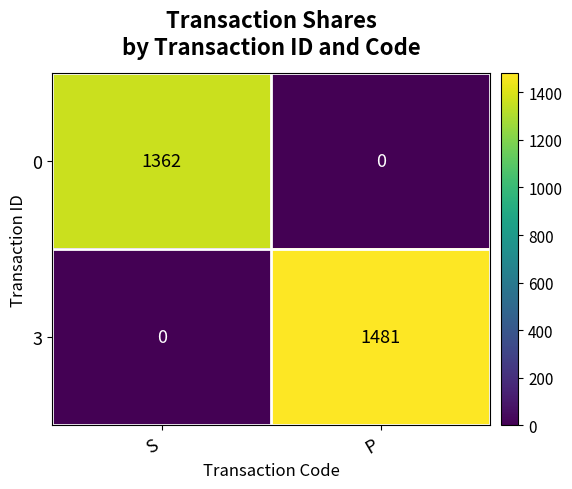

What is the difference between the highest and lowest values at S?

1362